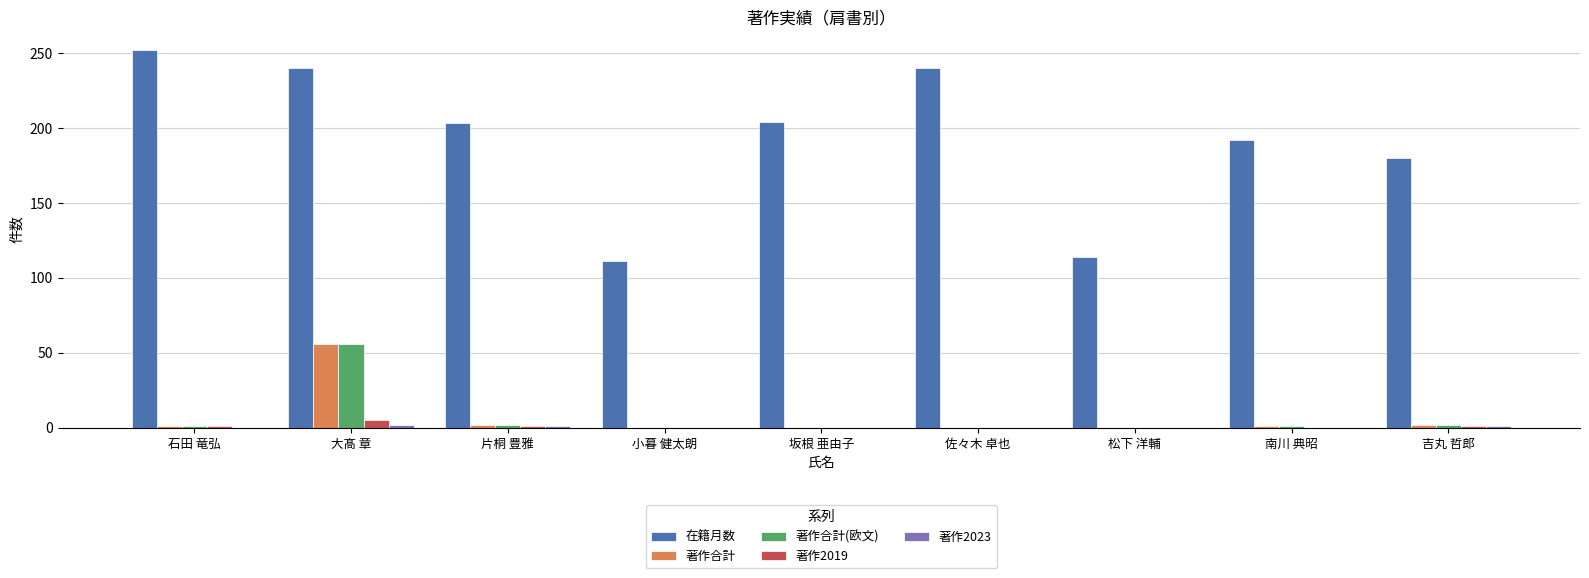

What is the sum of all 在籍月数 values?

1736